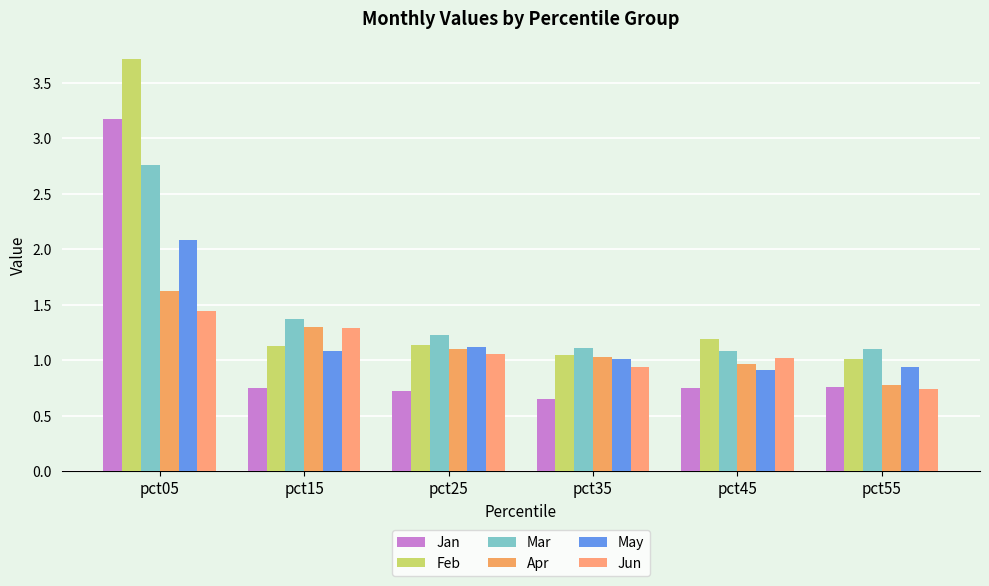

What is the greatest value displayed?

3.7